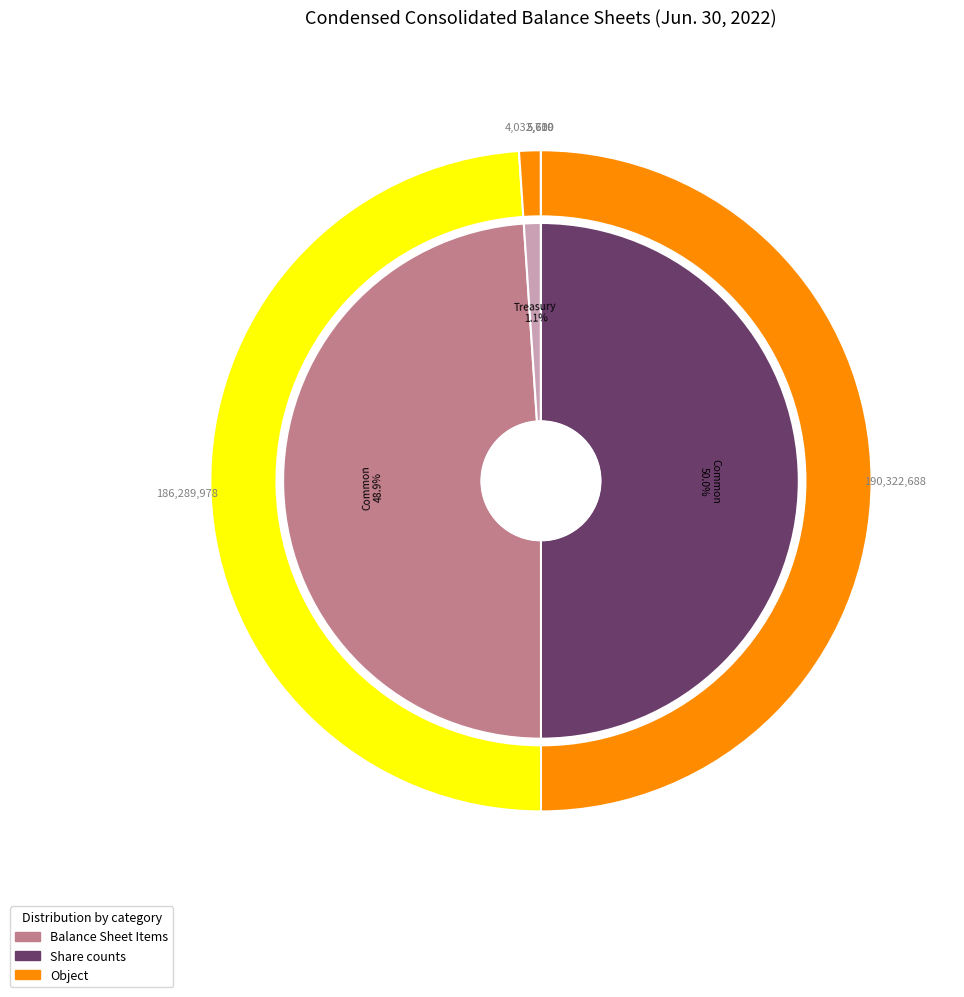

Does Treasury stock shares account for over 50% of the chart?

No